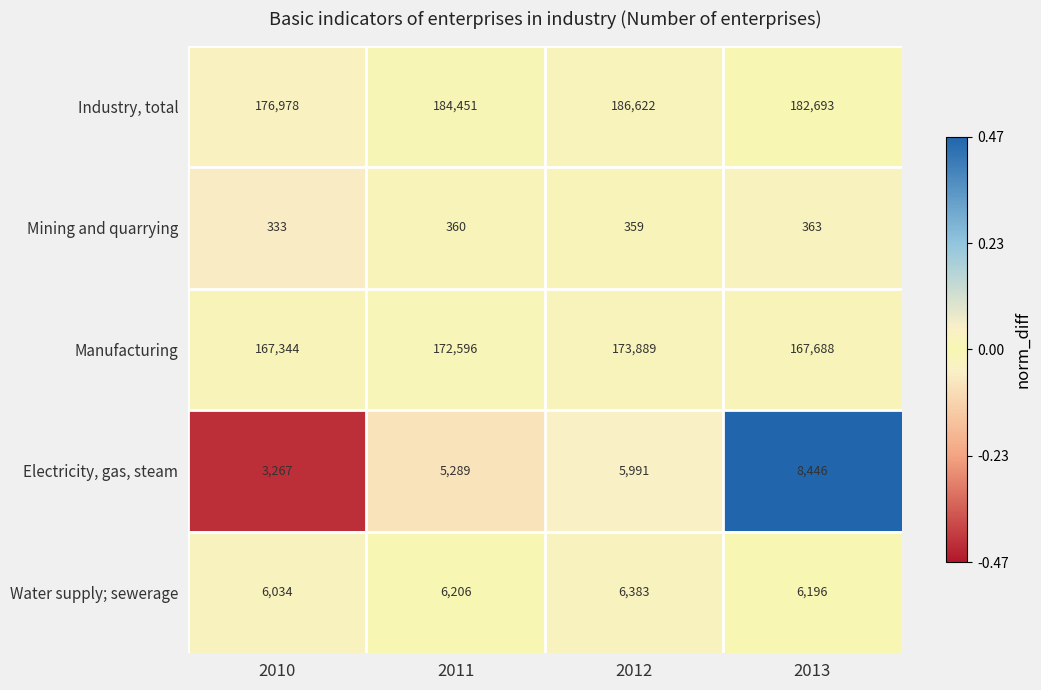

Which series has the largest total across all categories?

Industry, total